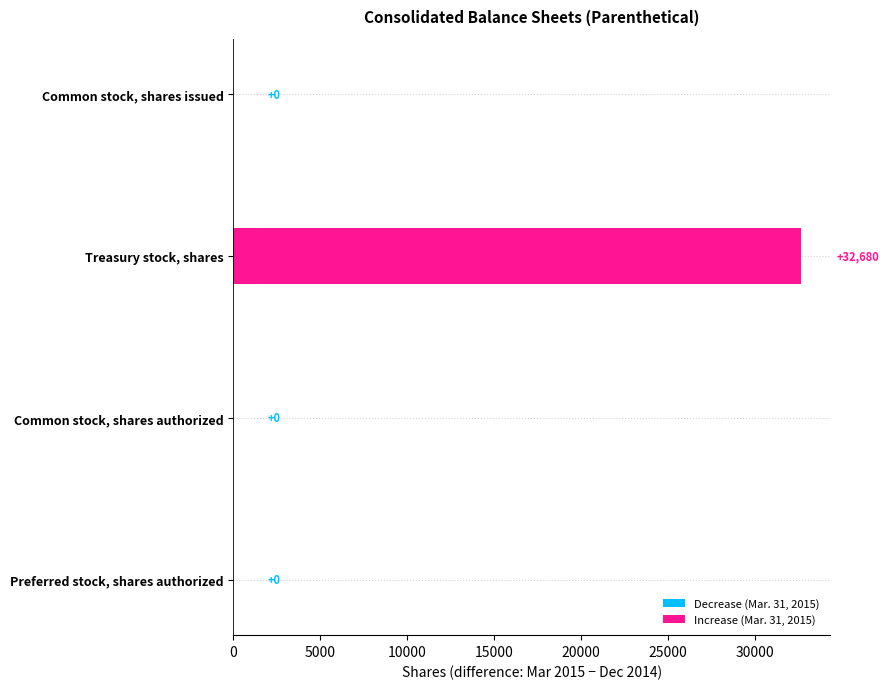

The value at Preferred stock, shares authorized is 10787. True or false?

False